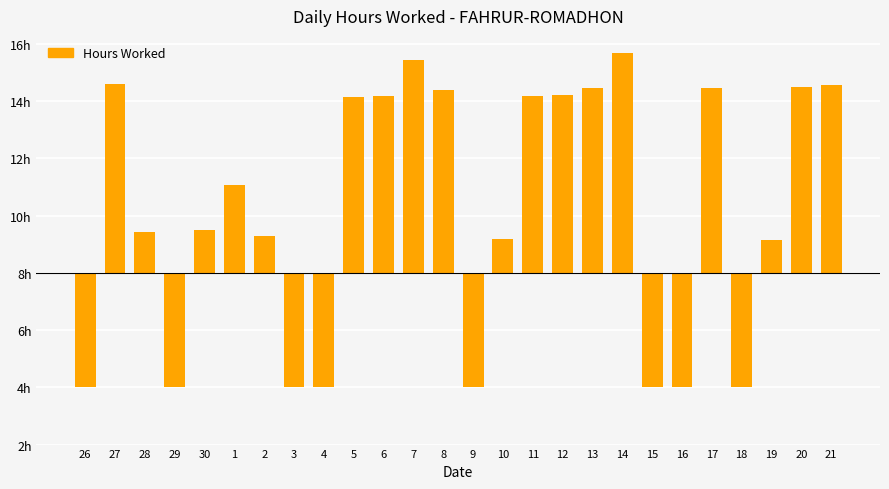

Is it true that the value at 2 is 1.8?

False